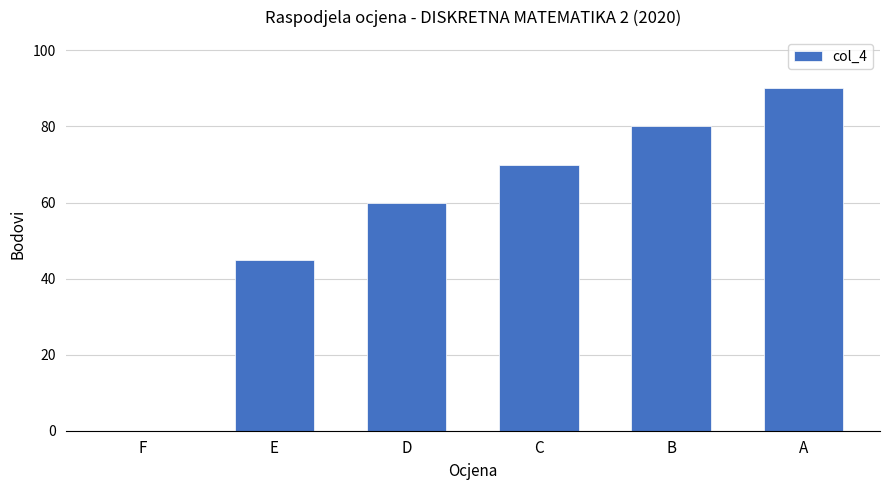

Reading left to right, list all the values displayed in this chart.

0	45	60	70	80	90